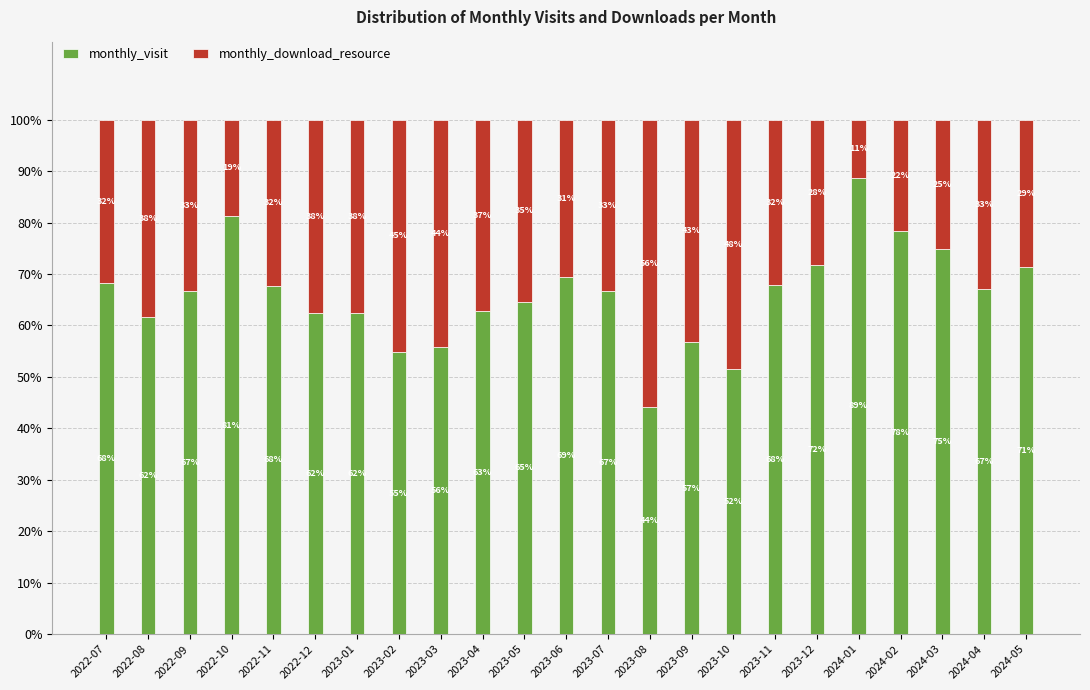

At which label does monthly_visit first exceed 66?

2022-07